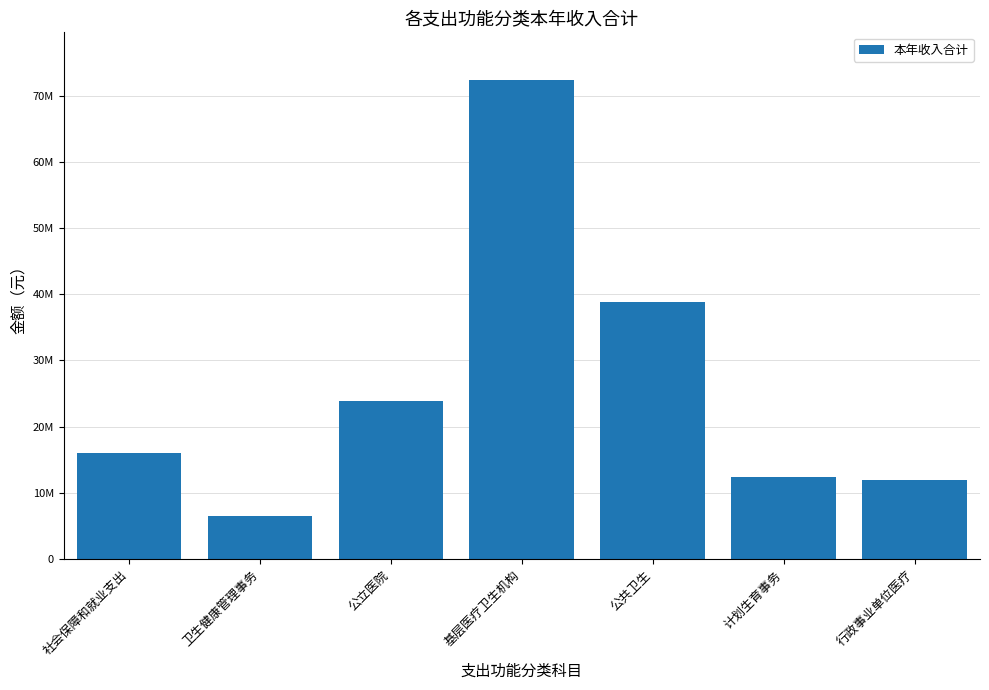

Does the chart contain any negative values?

No